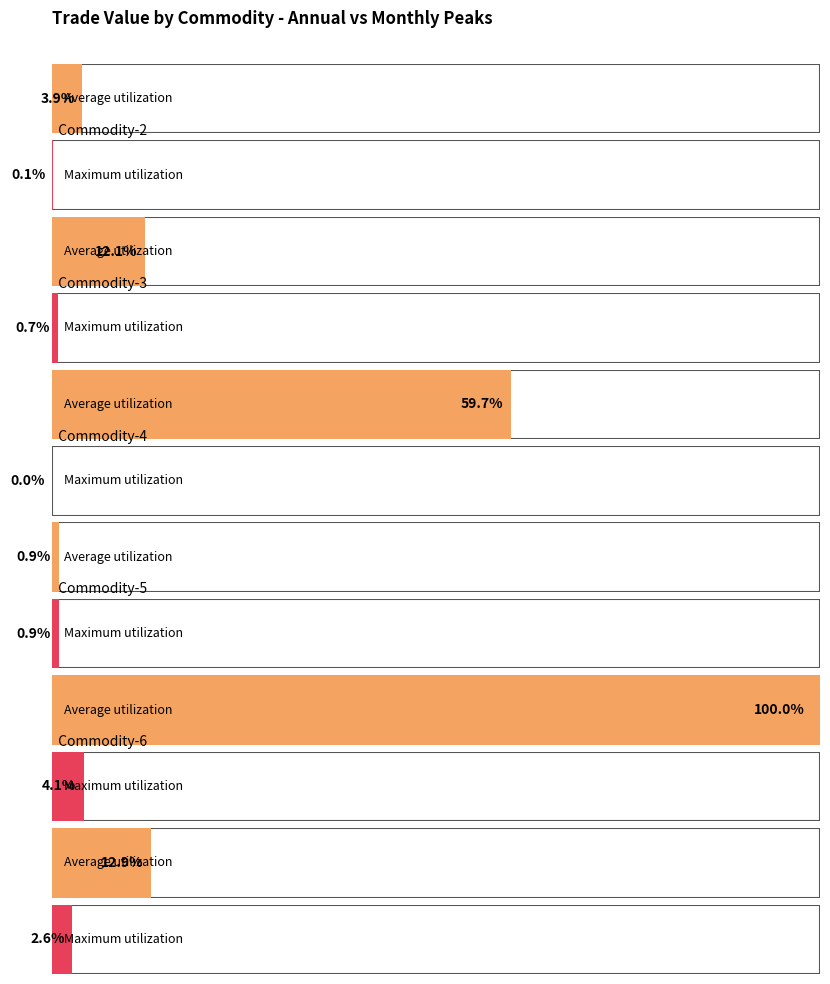

How many groups of bars are there?

6